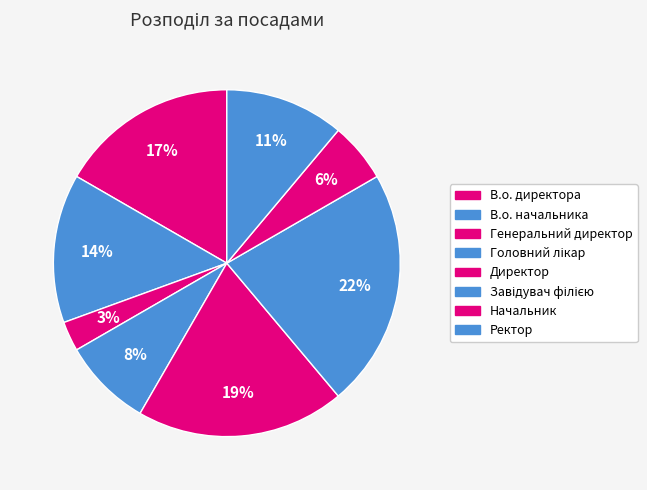

Approximately how many times larger is the value at Генеральний директор compared to В.о. начальника?

0.2